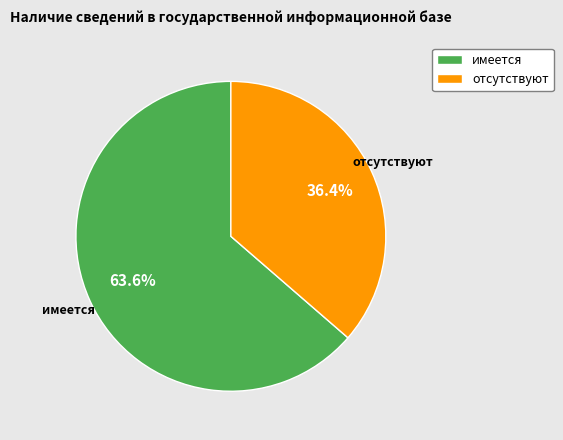

To the nearest percent, what is the combined percentage of имеется and отсутствуют?

100%